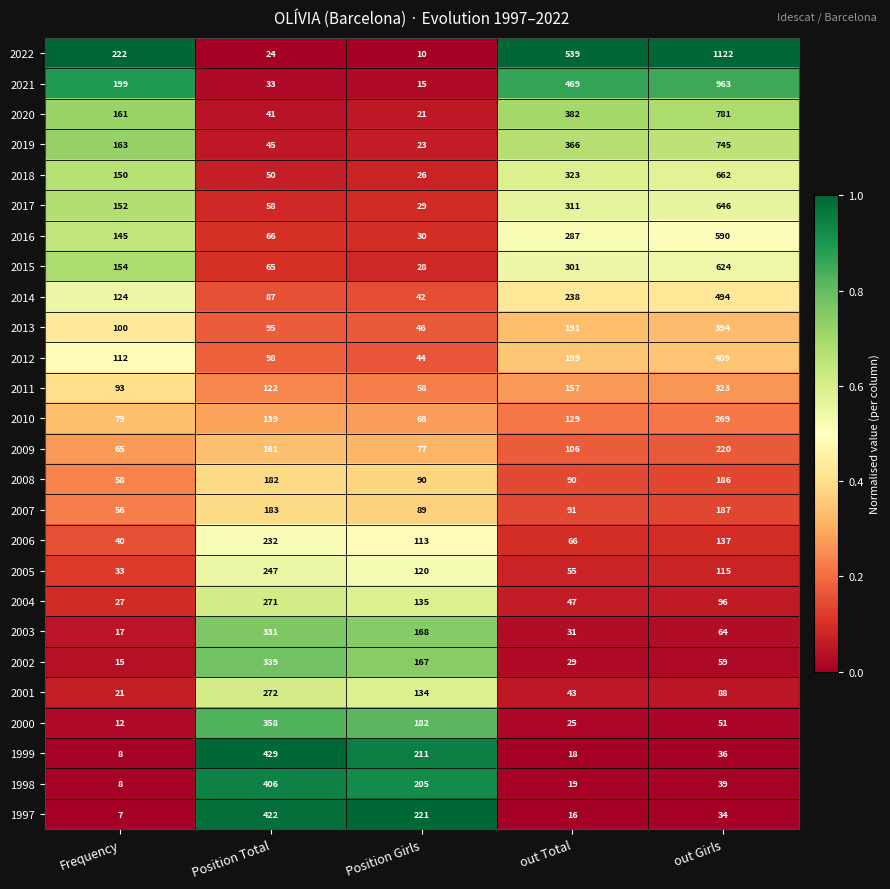

What is the spread (max minus min) of values at Position Total?

405